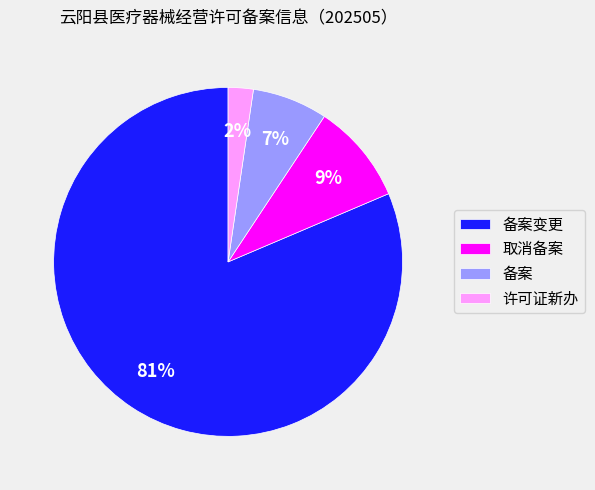

True or false: 备案变更 accounts for 87% of the total.

False